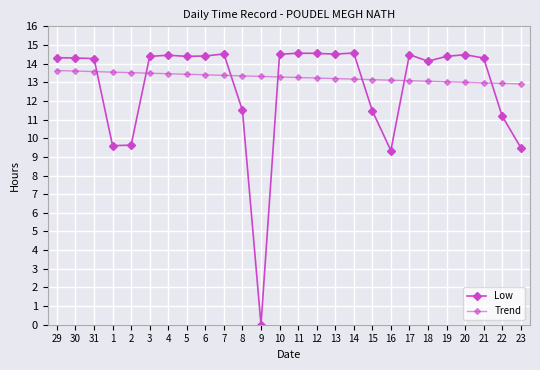

What value does the Trend series have at 13?

13.2